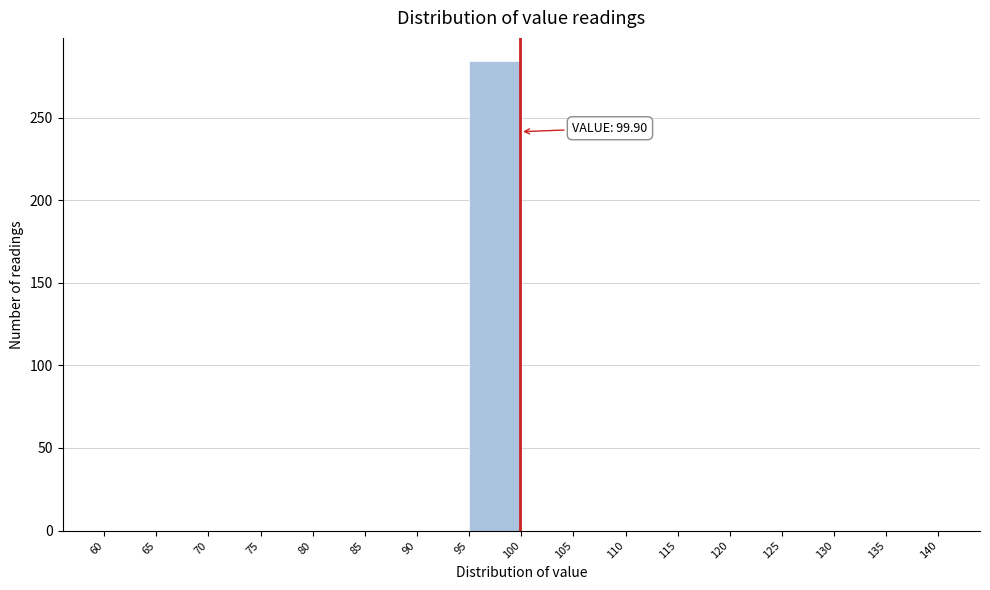

Which range on the x-axis has the tallest bar?

95 to 100